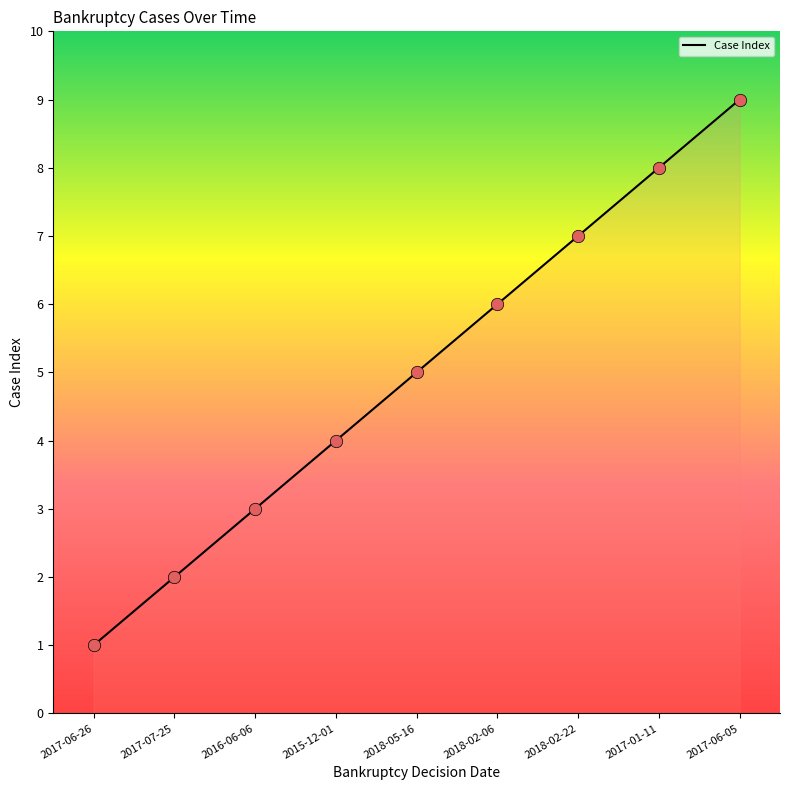

Between 2017-06-05 and 2018-02-06, which is larger?

2017-06-05